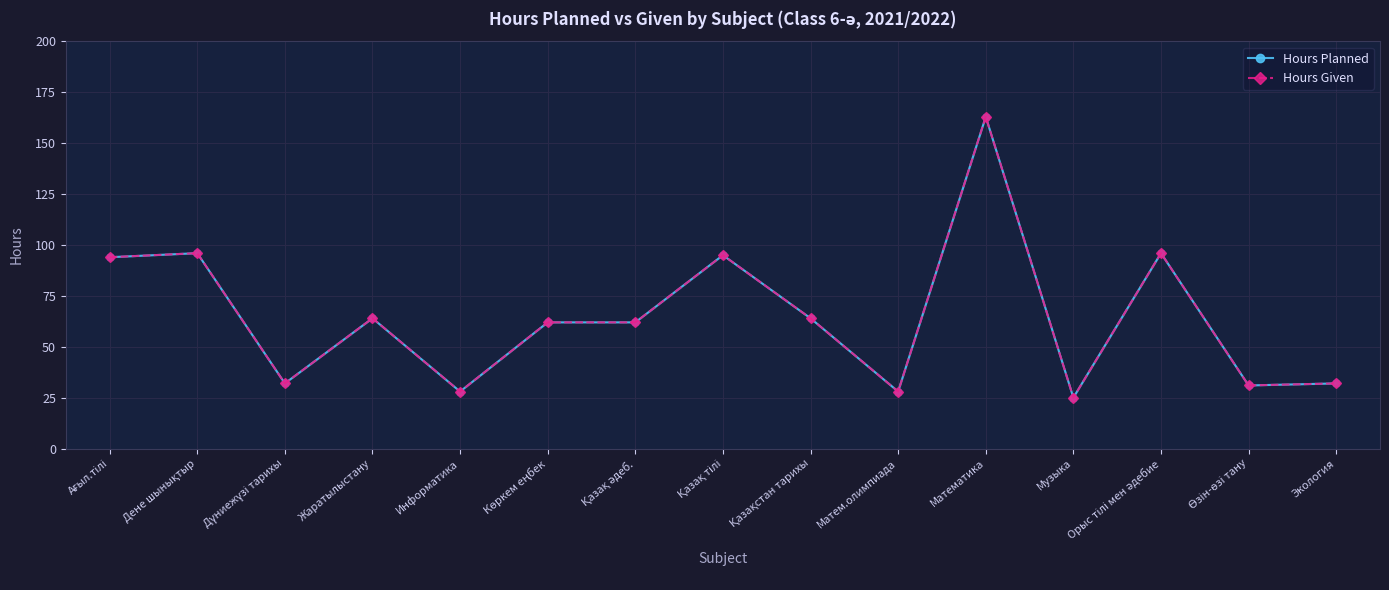

What is the average value of the Hours Given series?

65